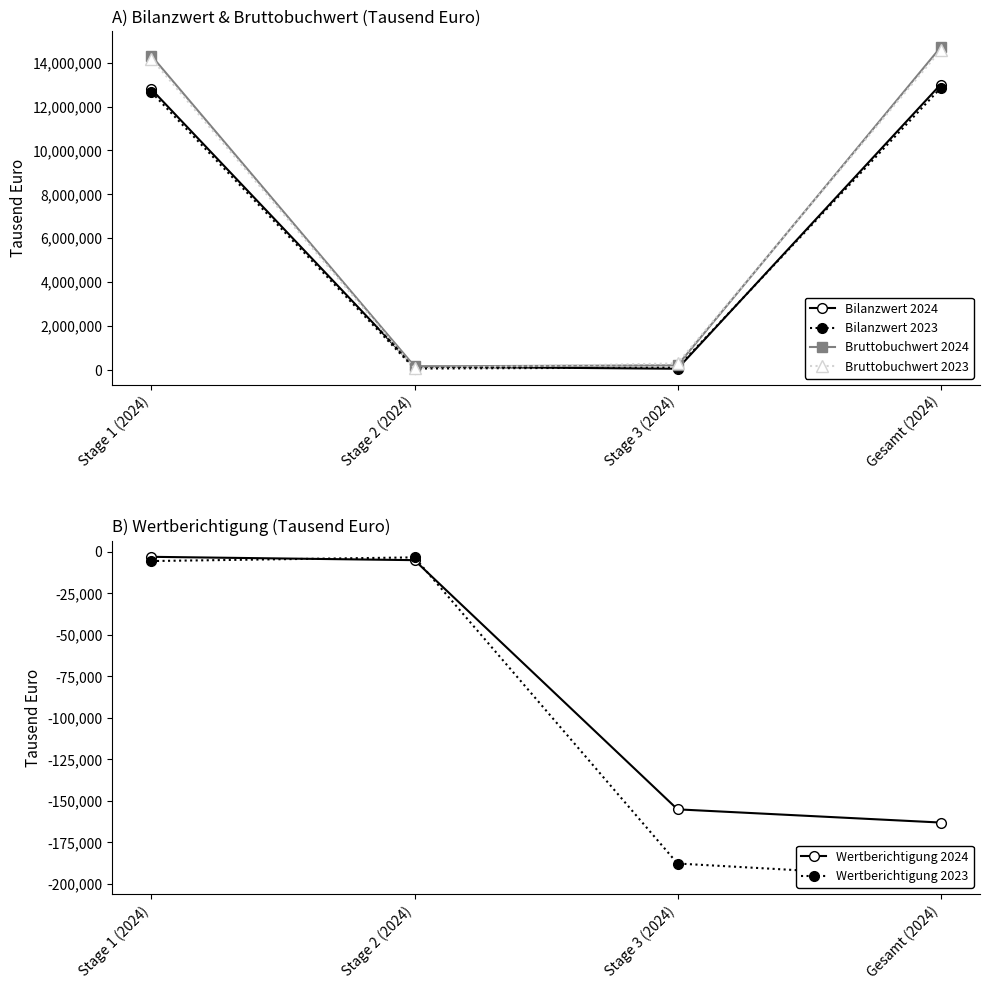

At which label is Bruttobuchwert 2024 closest to 7430485?

Stage 1 (2024)